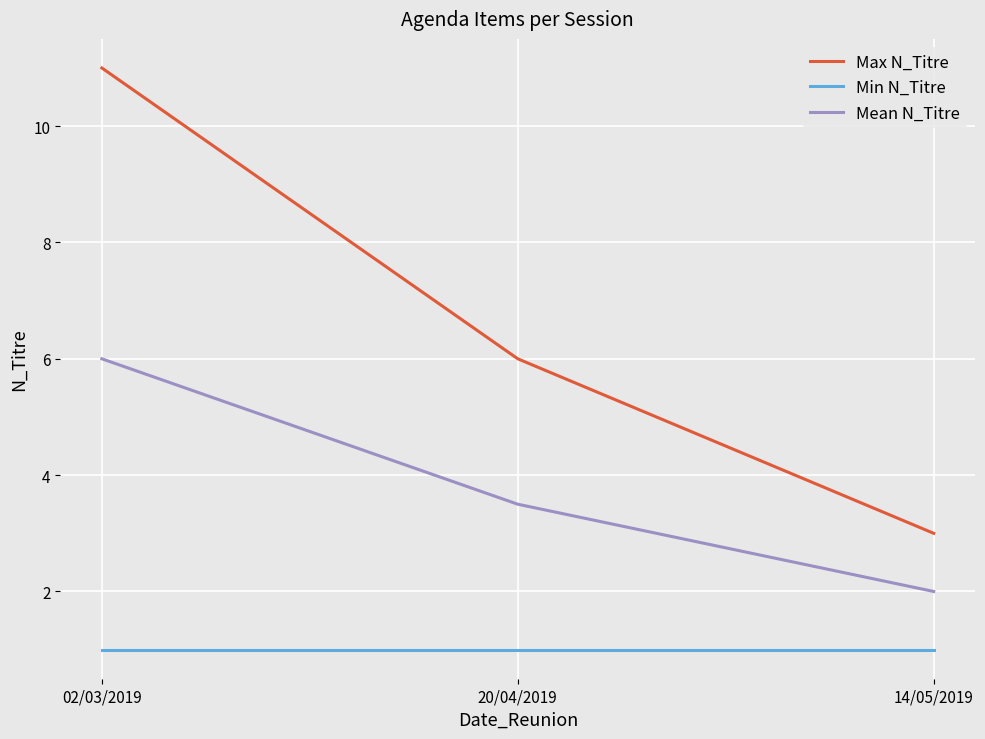

Is this an area chart (filled region under the line)?

No